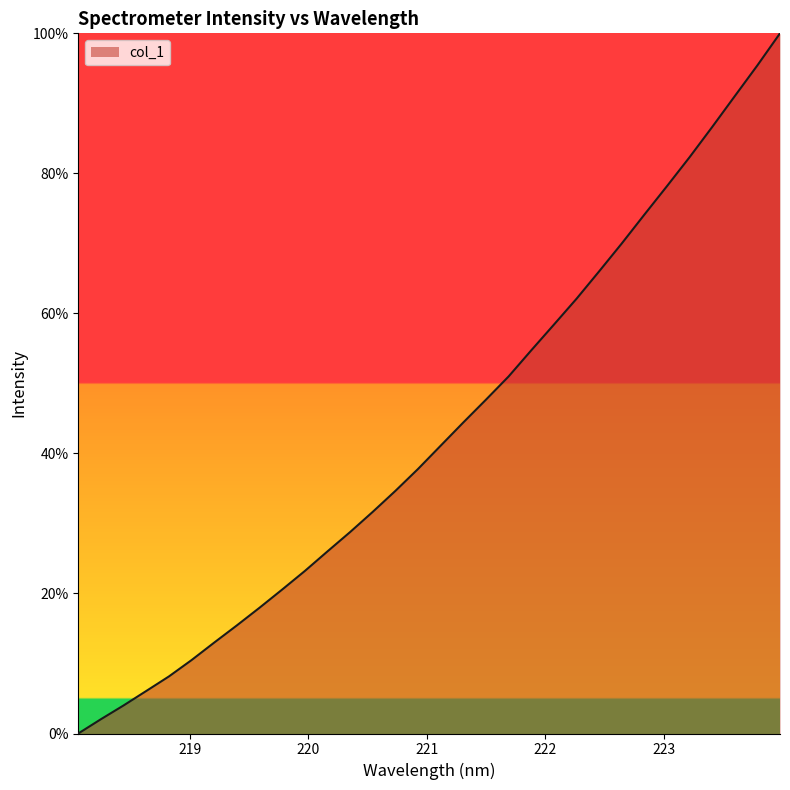

What is the greatest value displayed?

100.0